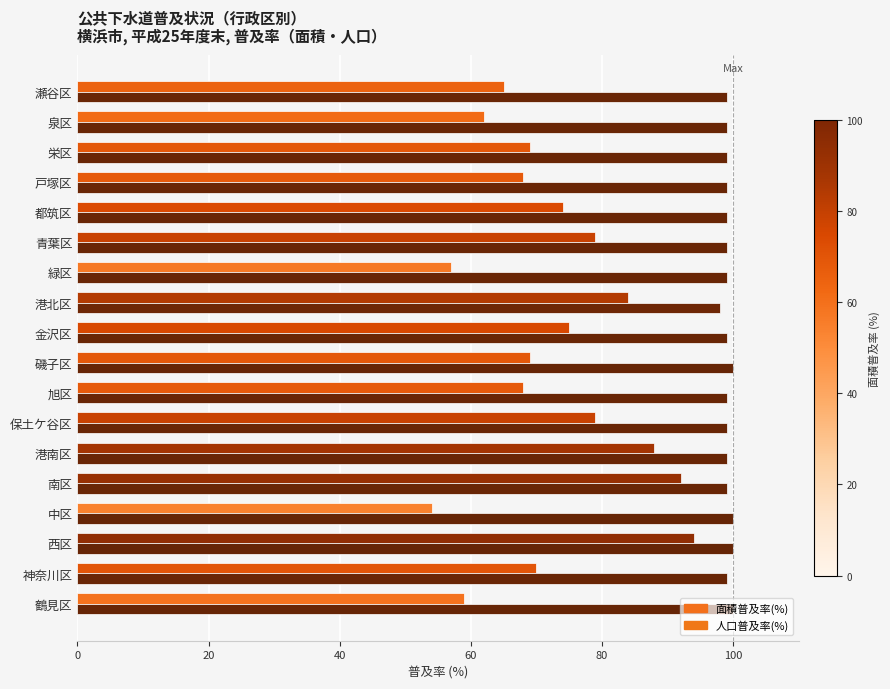

Is the value of 面積普及率(%) at 金沢区 greater than the value of 人口普及率(%) at 緑区?

No